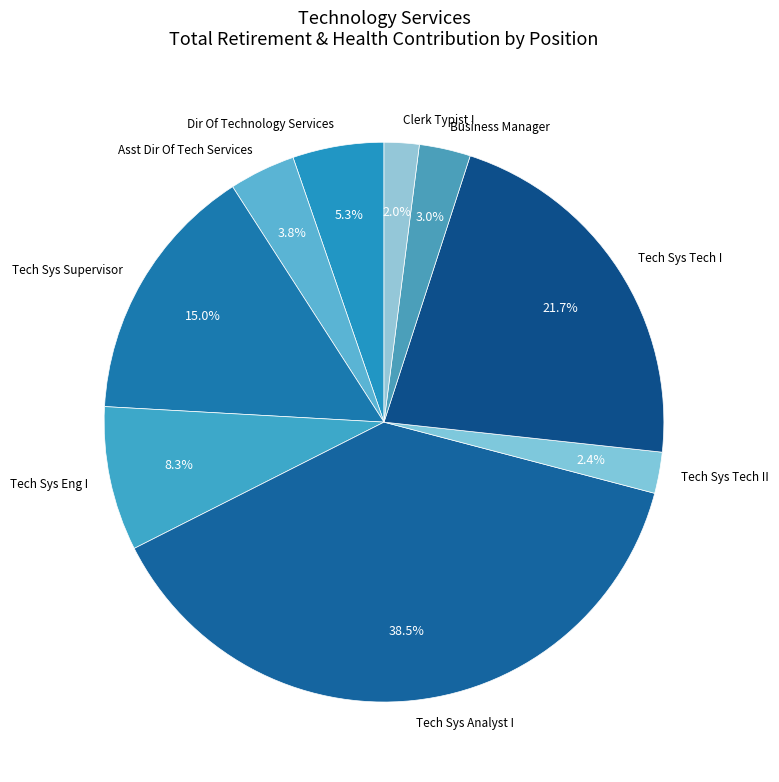

Does Clerk Typist I account for over 50% of the chart?

No